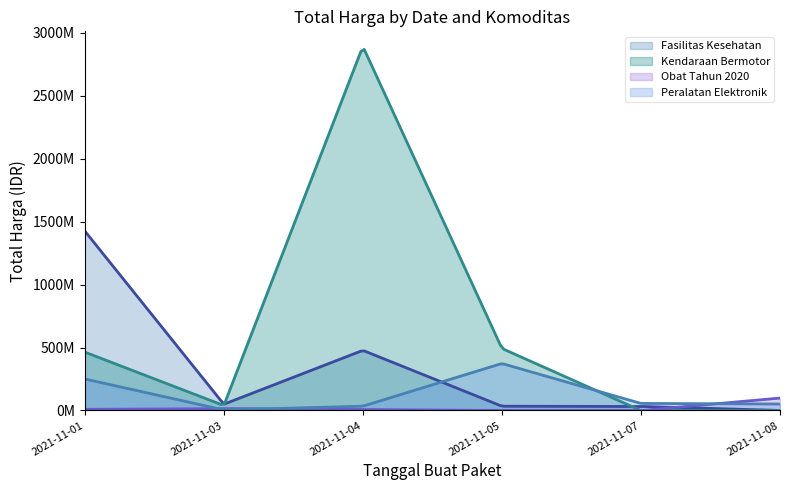

At which label does Kendaraan Bermotor first exceed 464002100?

2021-11-04